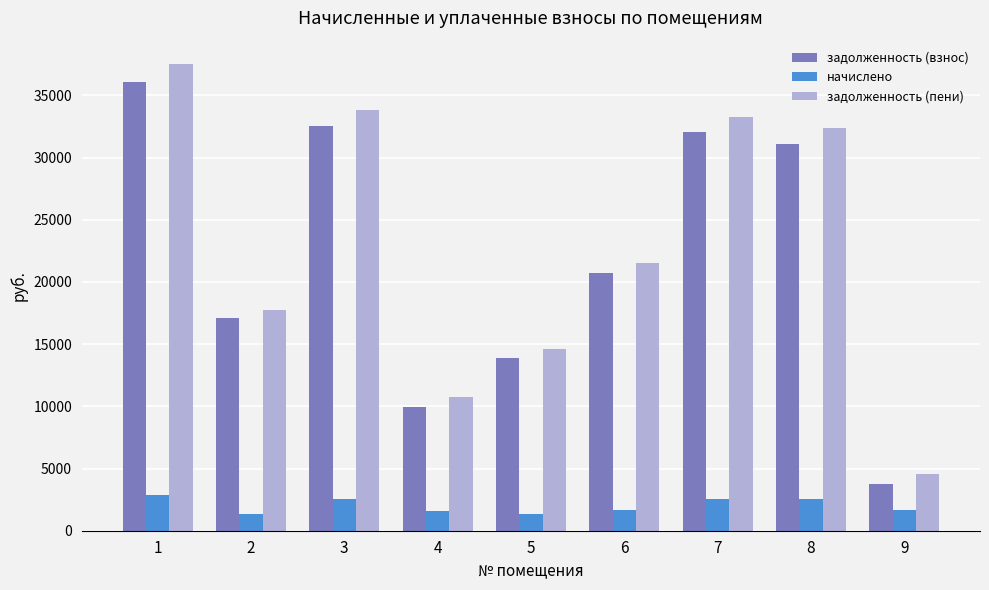

The начислено series shows 1357.2 at 2. True or false?

True